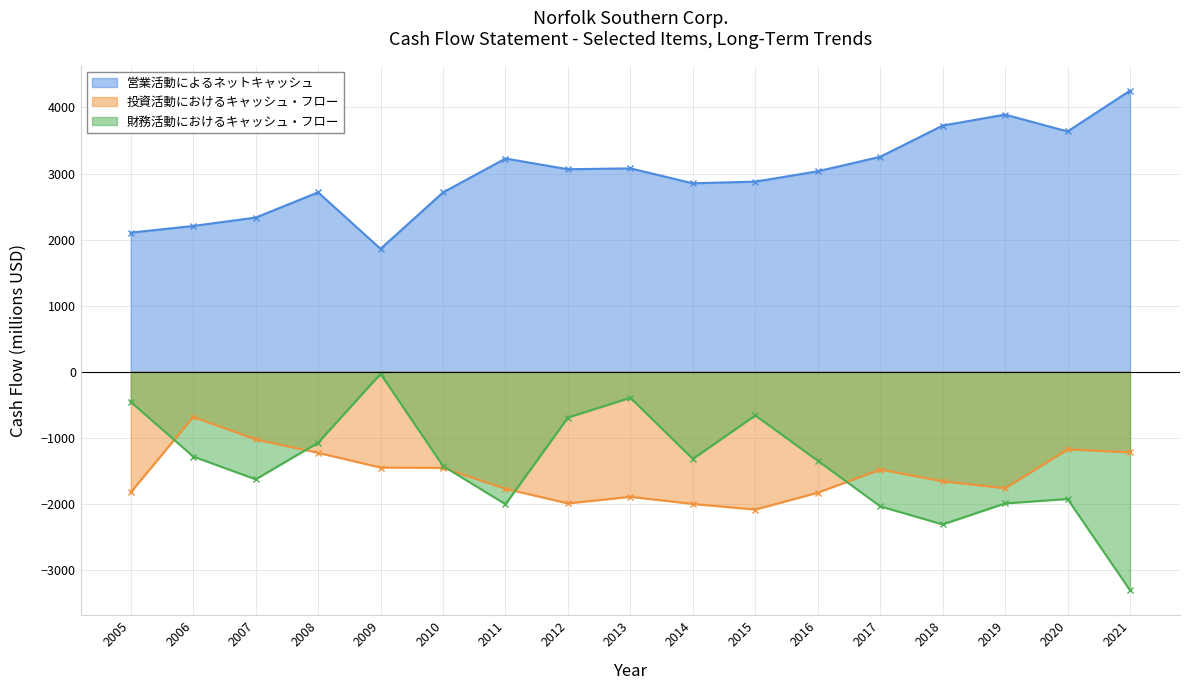

At which label does 営業活動によるネットキャッシュ first exceed 3034?

2011